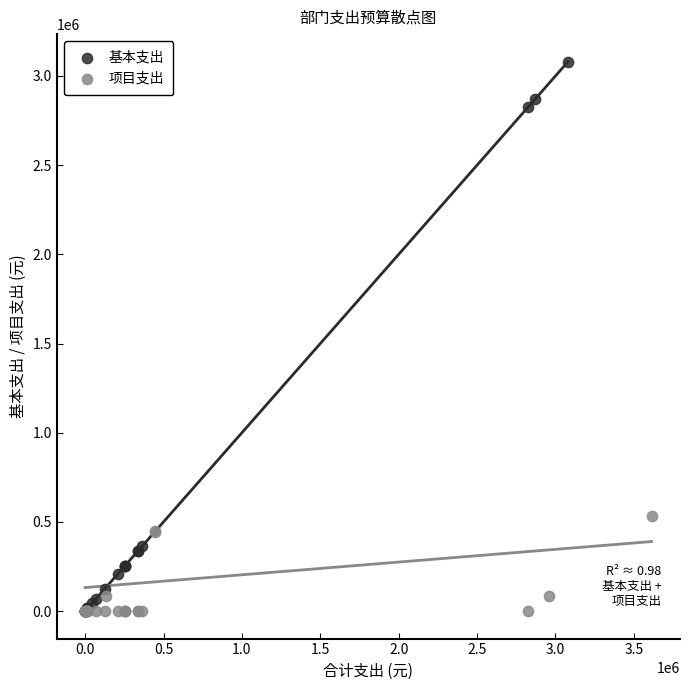

What are all the series names shown in the legend?

基本支出, 项目支出